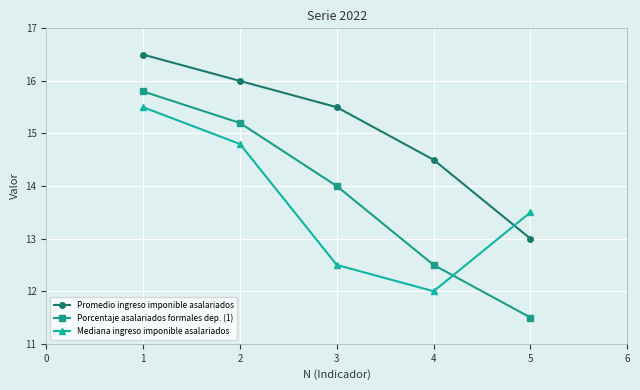

Reading left to right, list all the values displayed in this chart.

Promedio ingreso imponible asalariados: 16.5	16.0	15.5	14.5	13.0
Porcentaje asalariados formales dep. (1): 15.8	15.2	14.0	12.5	11.5
Mediana ingreso imponible asalariados: 15.5	14.8	12.5	12.0	13.5